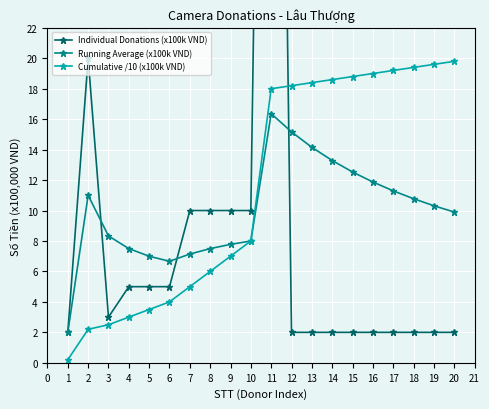

Is the value of Cumulative /10 (x100k VND) at 15 greater than the value of Running Average (x100k VND) at 1?

Yes